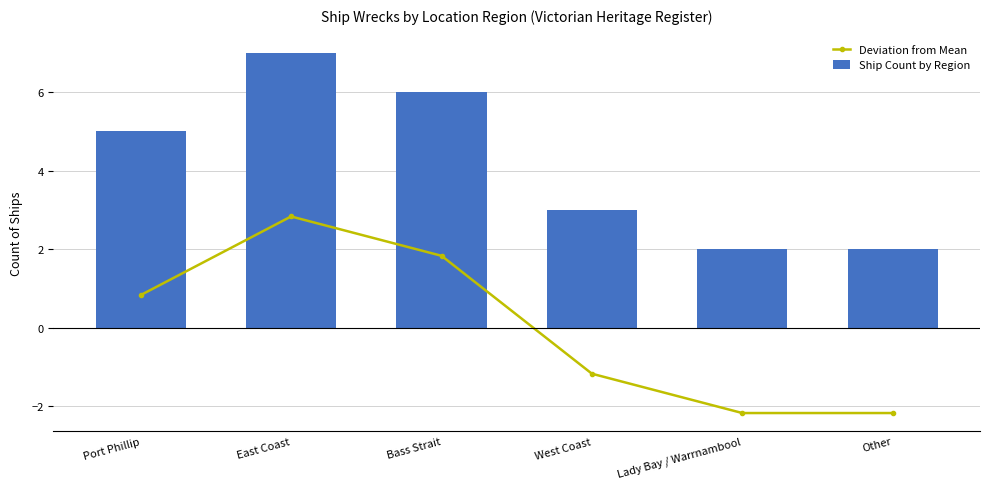

How many data points in Ship Count by Region are less than 5?

3